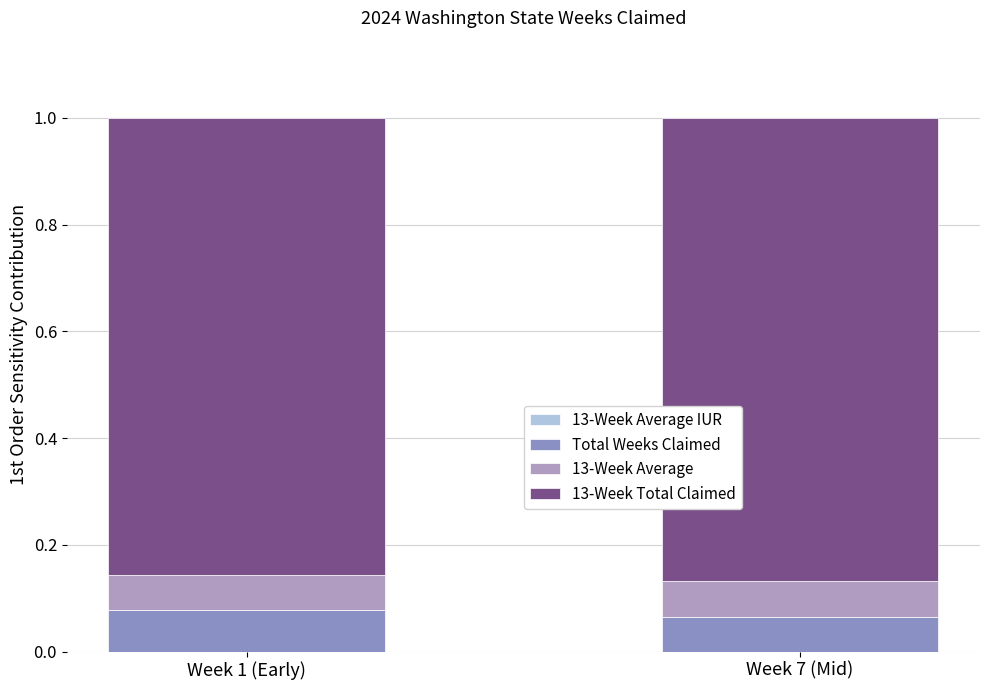

Are the bars grouped side by side (vs. stacked)?

No